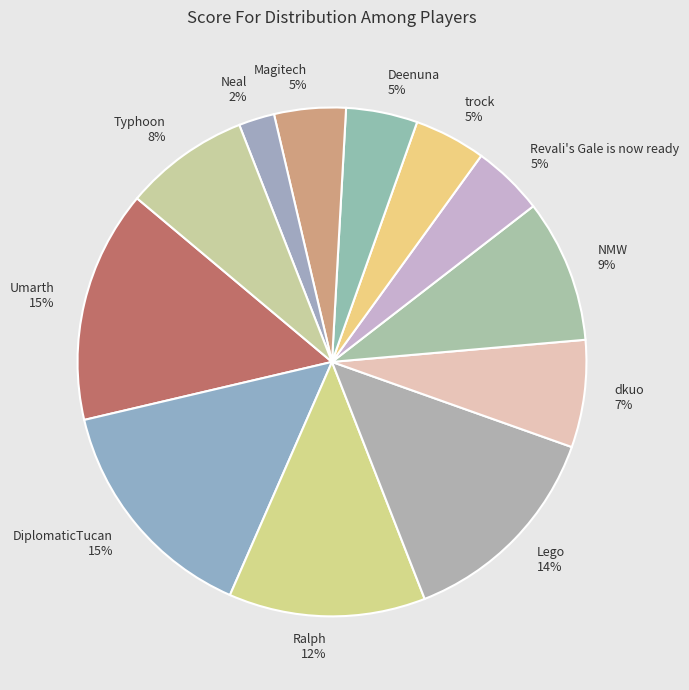

Is the sum of Typhoon and Neal greater than half?

No